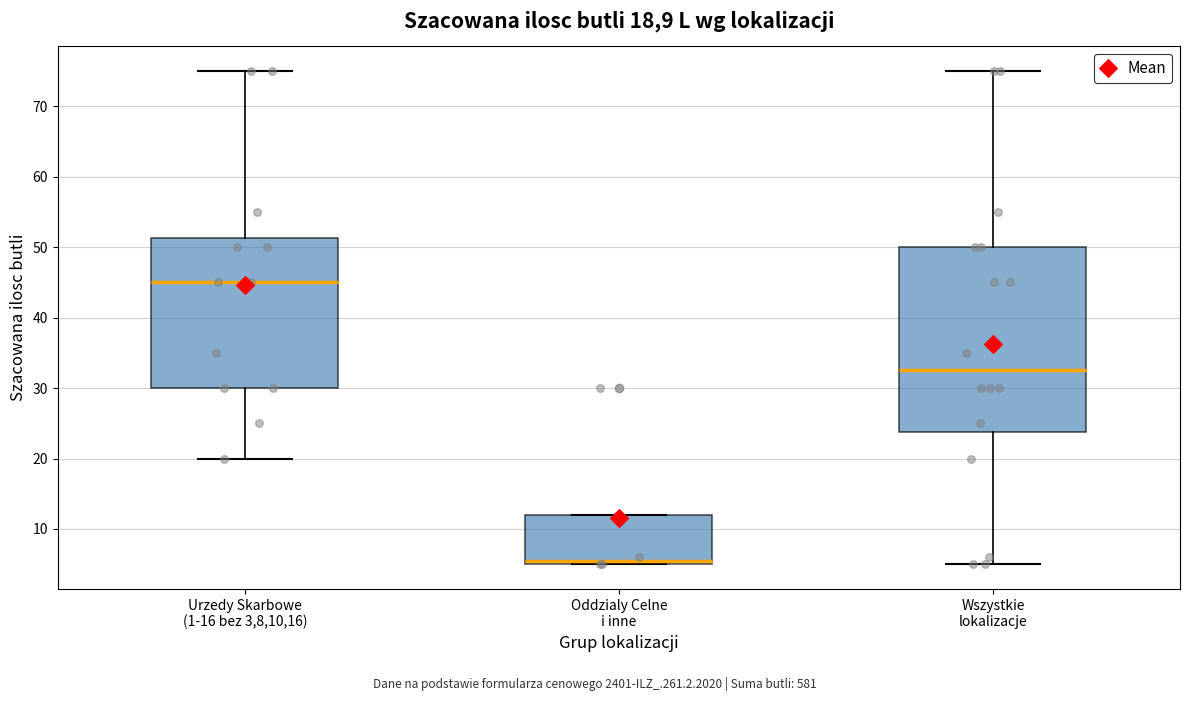

Which box's median line is the highest?

Urzedy Skarbowe (1-16 bez 3,8,10,16)